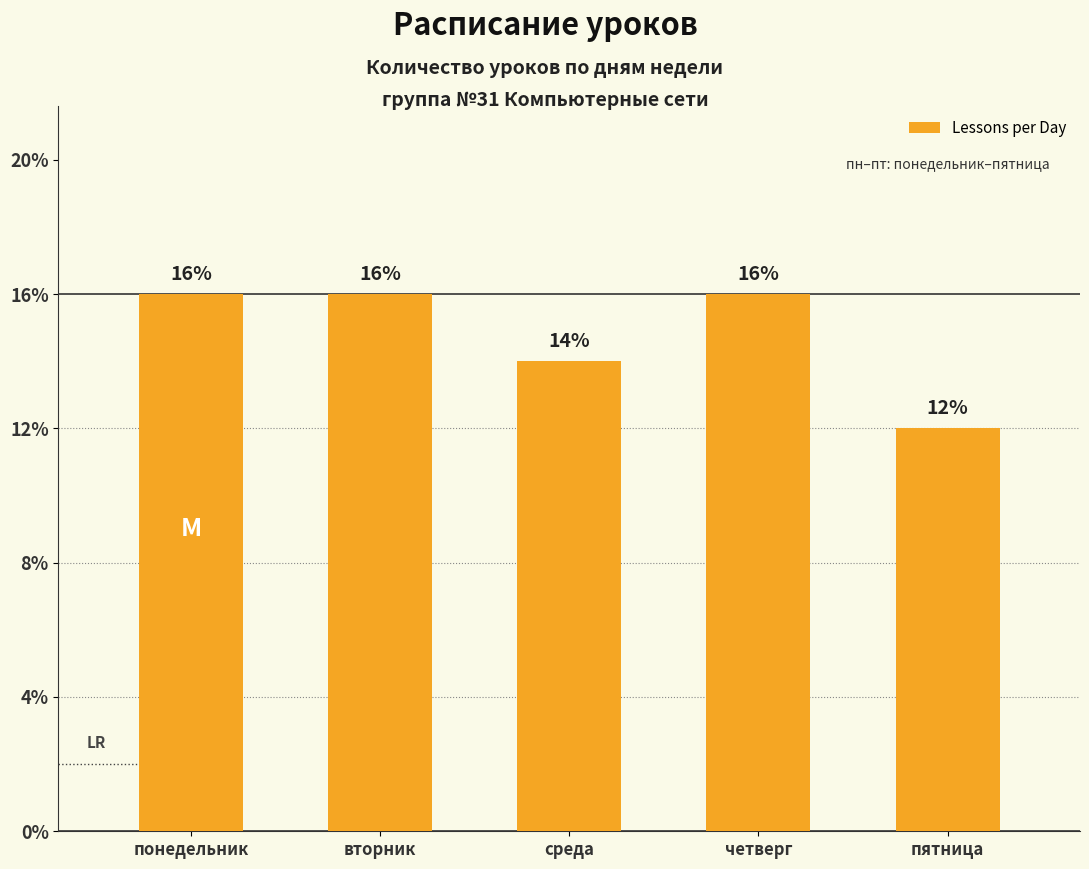

Does the chart contain stacked bars?

No